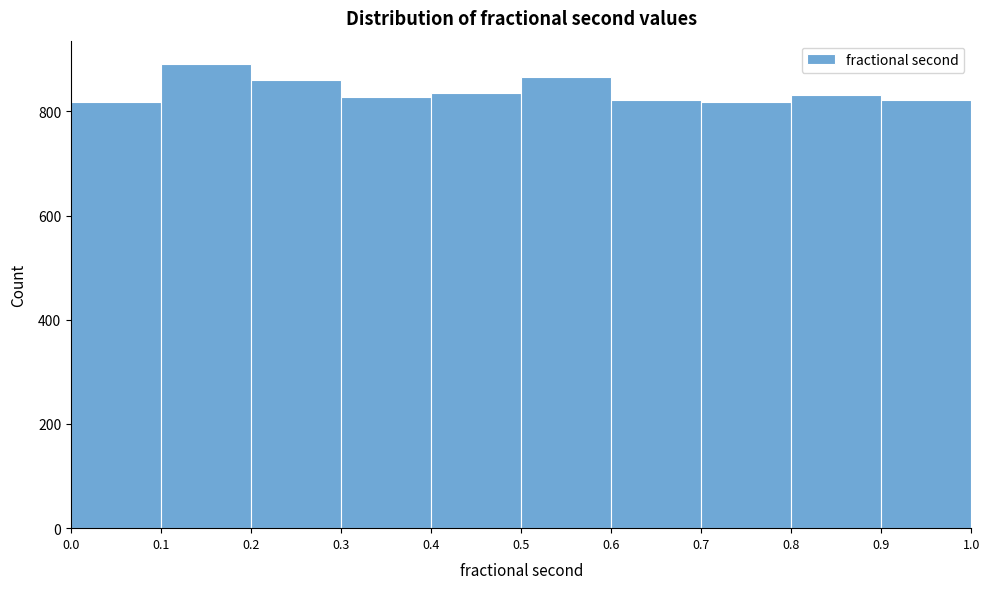

Which range on the x-axis has the tallest bar?

0.1 to 0.2